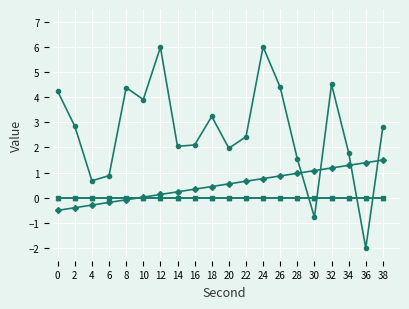

The second series shows 0.1 at 12. True or false?

False